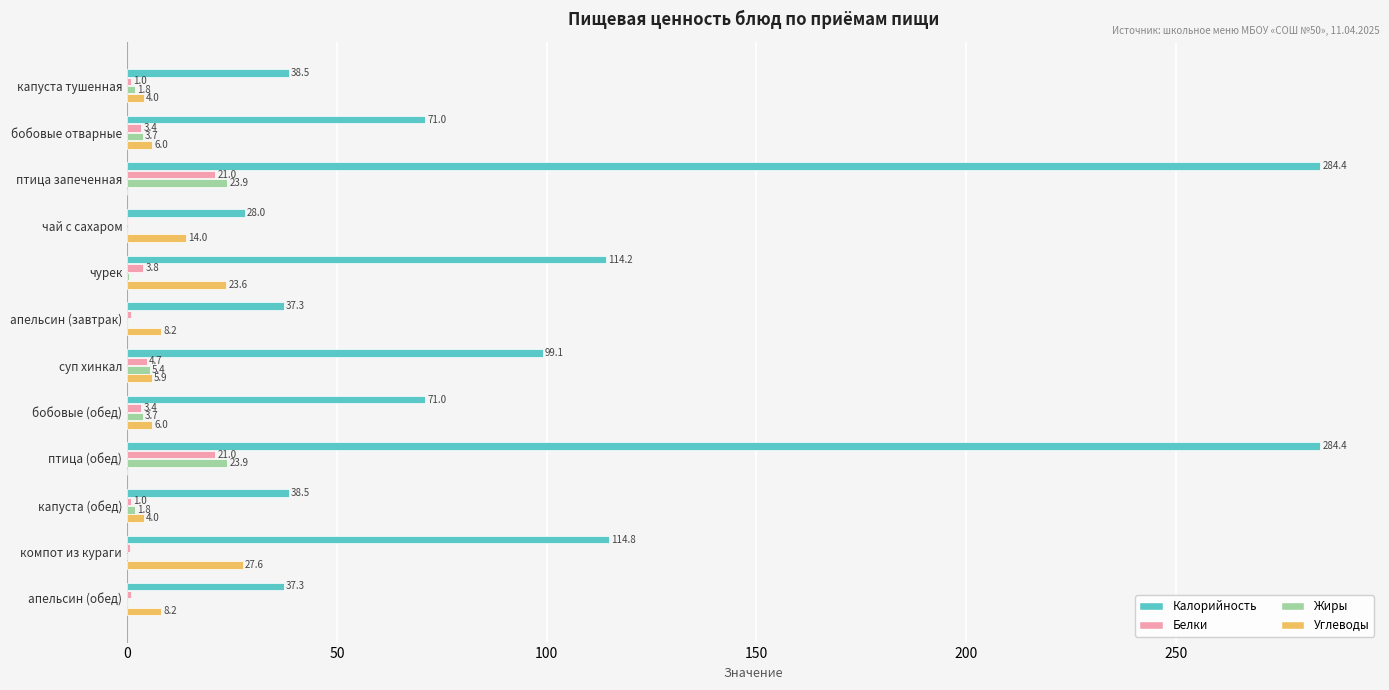

Which series has the largest total across all categories?

Калорийность